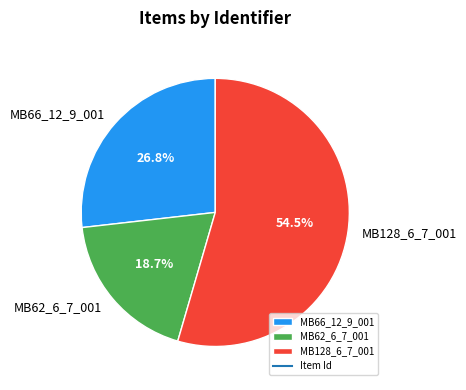

Is there any slice that represents more than half of the pie?

Yes